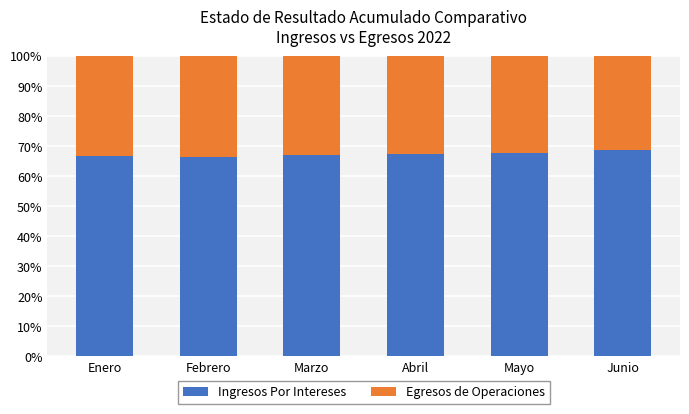

True or false: Ingresos Por Intereses has a value of 67.8 at Mayo.

True